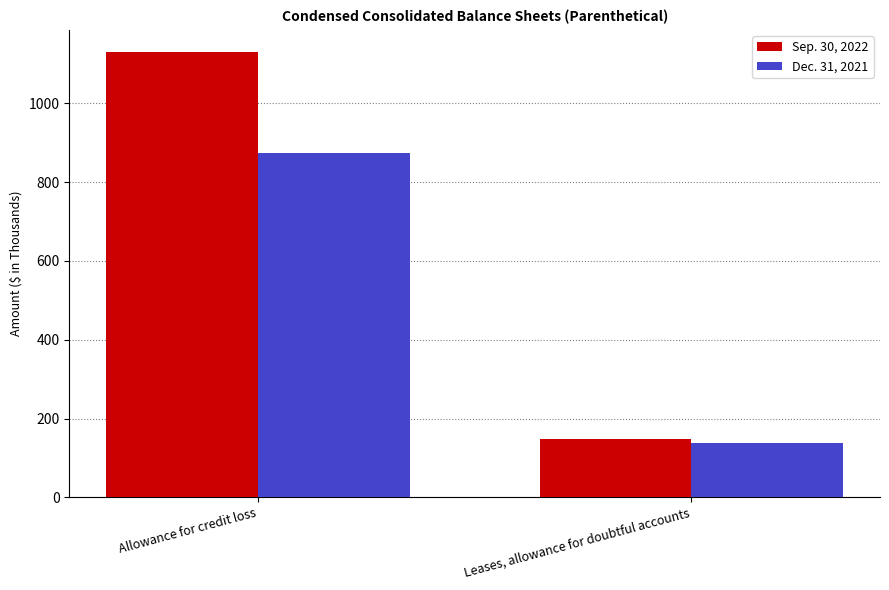

Which series has the largest total across all categories?

Sep. 30, 2022